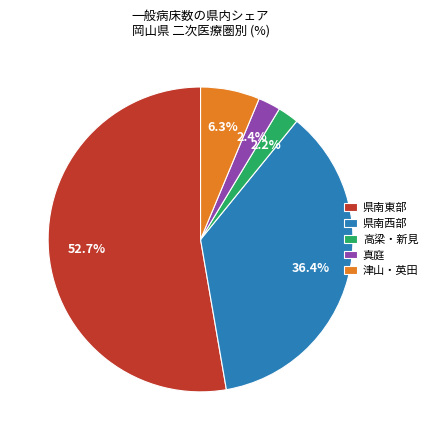

What percentage do 真庭 and 県南東部 together represent?

55.1%